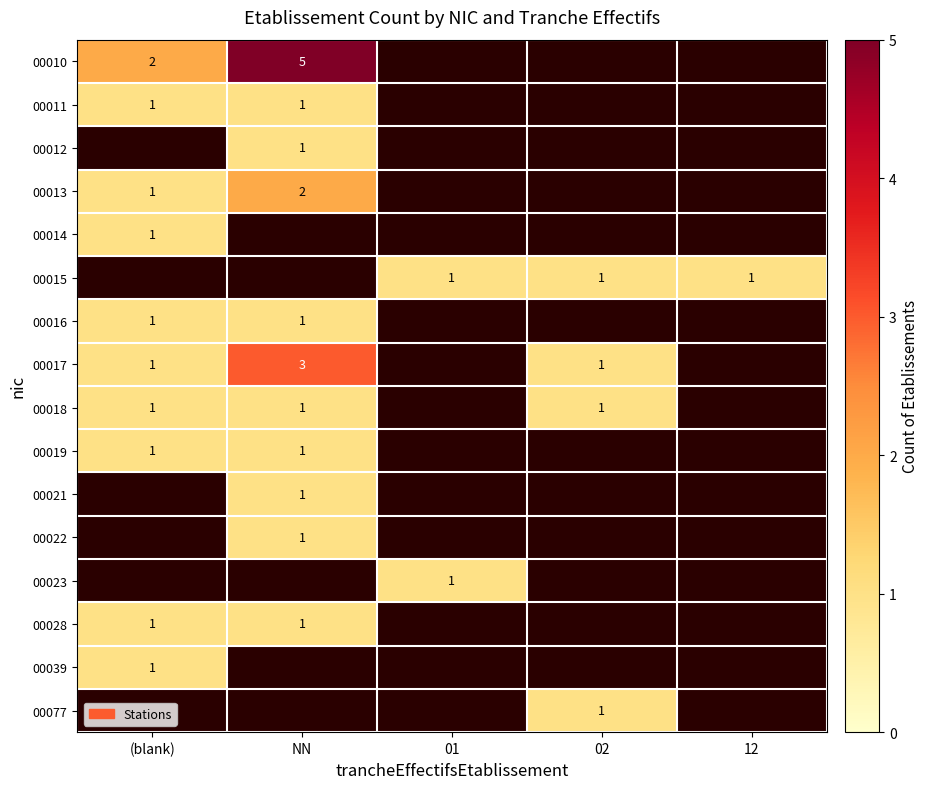

Count the number of categories in the chart.

5